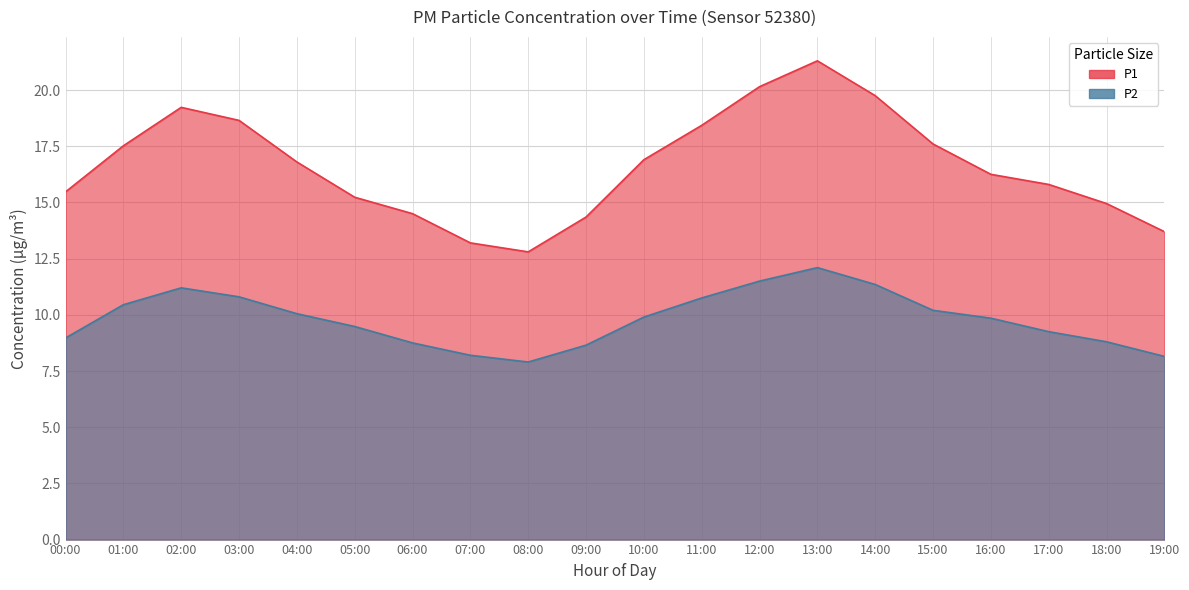

Which category has the lowest value across all series?

08:00